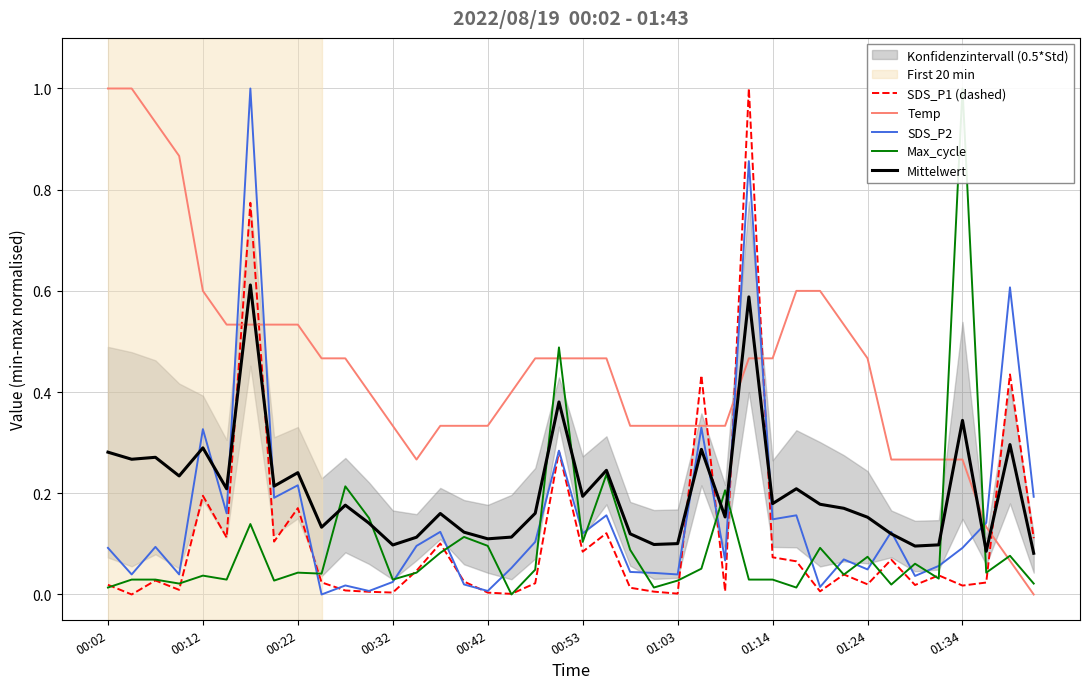

Which series ends up on top after the final intersection of Mittelwert and SDS_P2?

SDS_P2